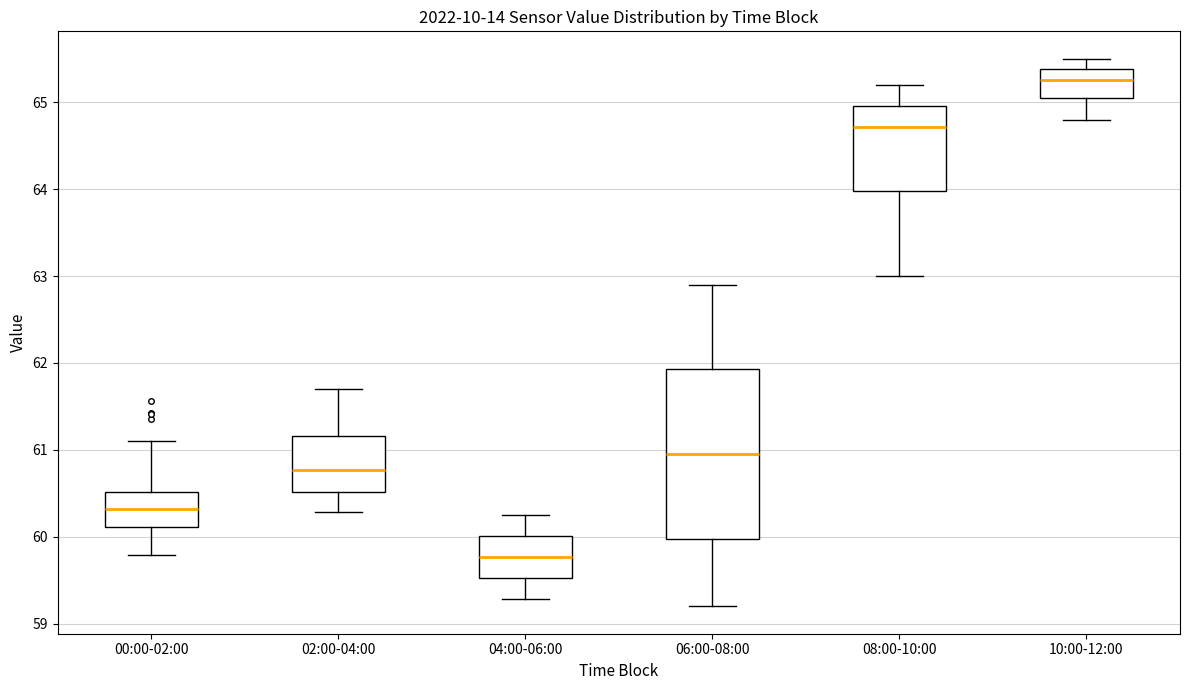

Comparing the boxes themselves (not the whiskers), which one is the tallest?

06:00-08:00